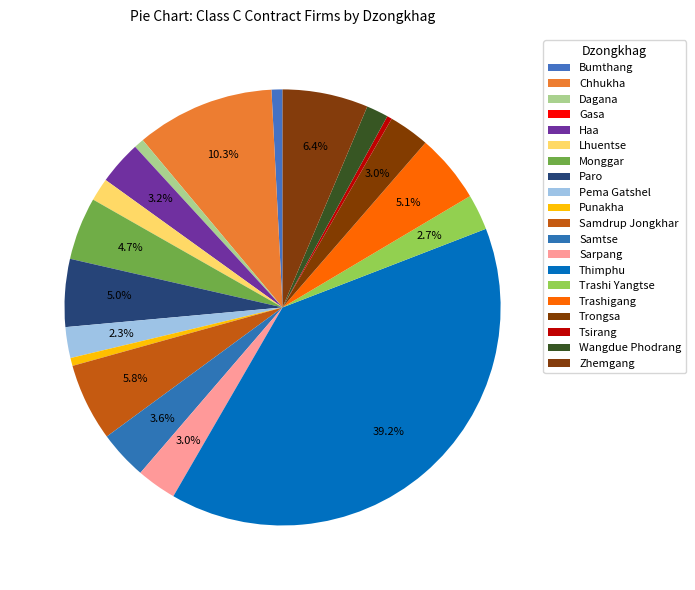

Which category has the biggest portion of the pie?

Thimphu